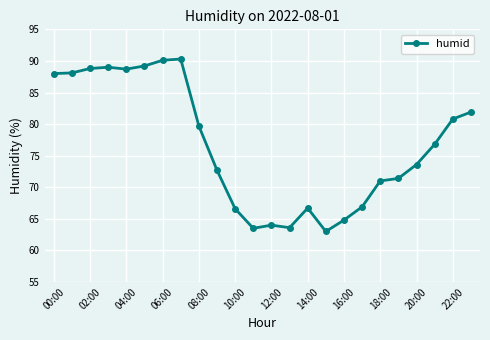

True or false: the data has more than 2 interior local peaks.

True